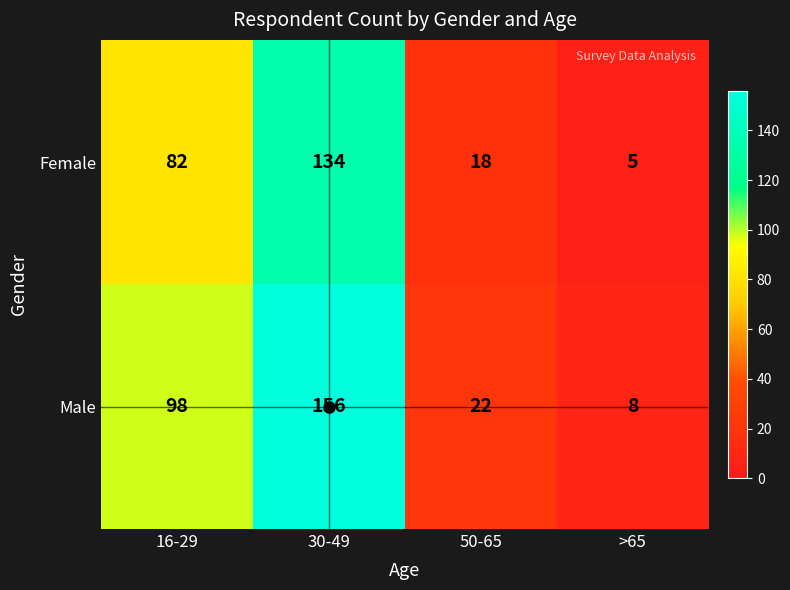

Rank the series by their average value, from highest to lowest.

Male, Female